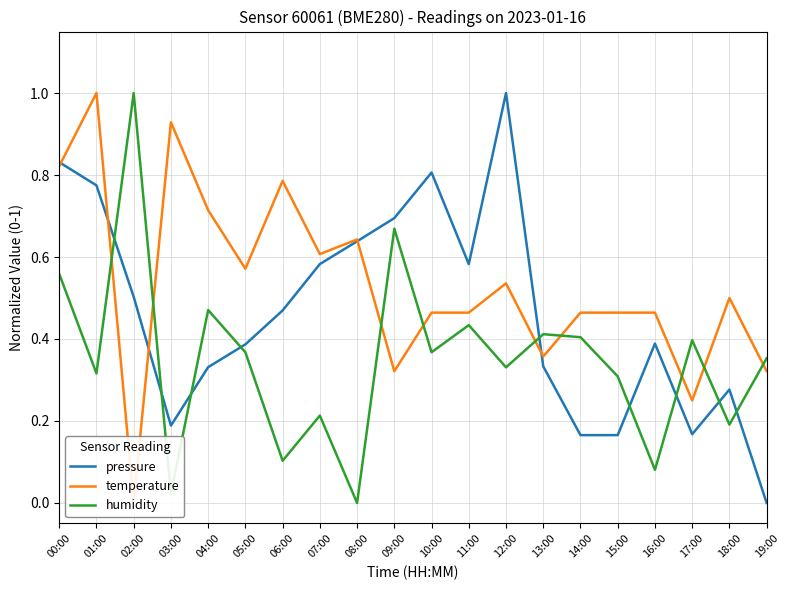

Which series has the largest range (max minus min)?

pressure